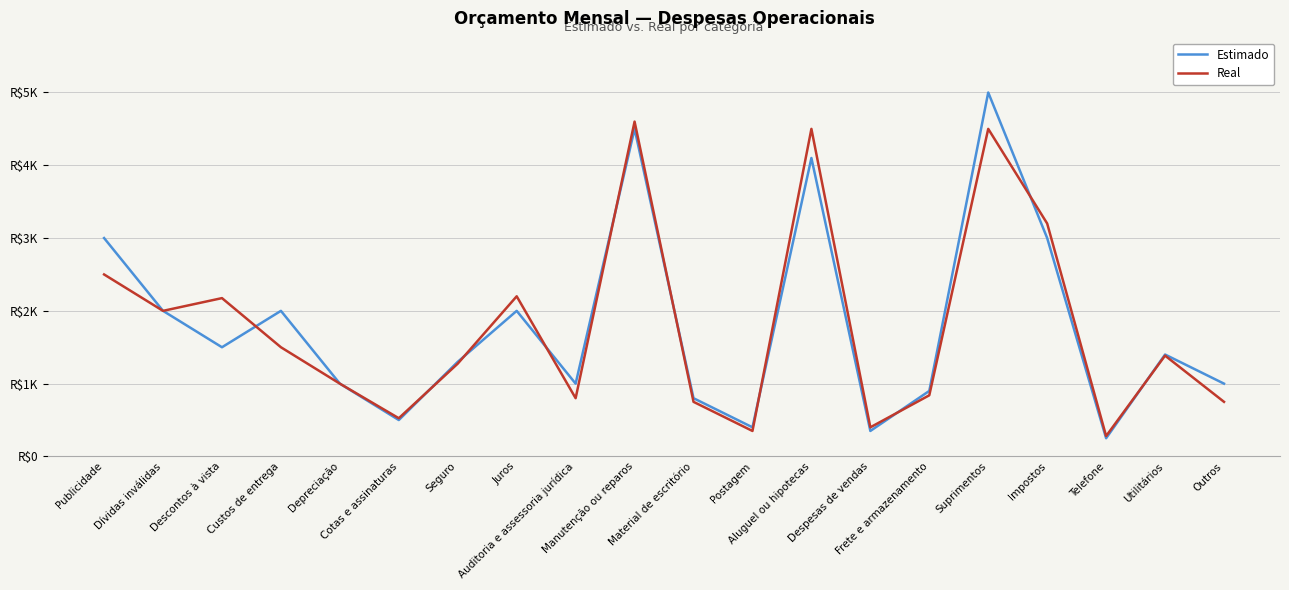

Which has a higher value, Aluguel ou hipotecas or Outros?

Aluguel ou hipotecas